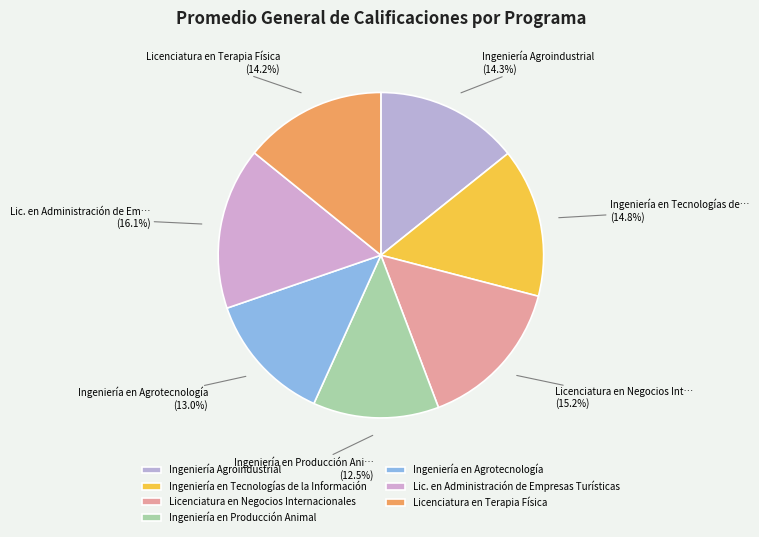

To the nearest percent, what is the difference between the Lic. en Administración de Empresas Turísticas and Ingeniería en Agrotecnología slice percentages?

3%